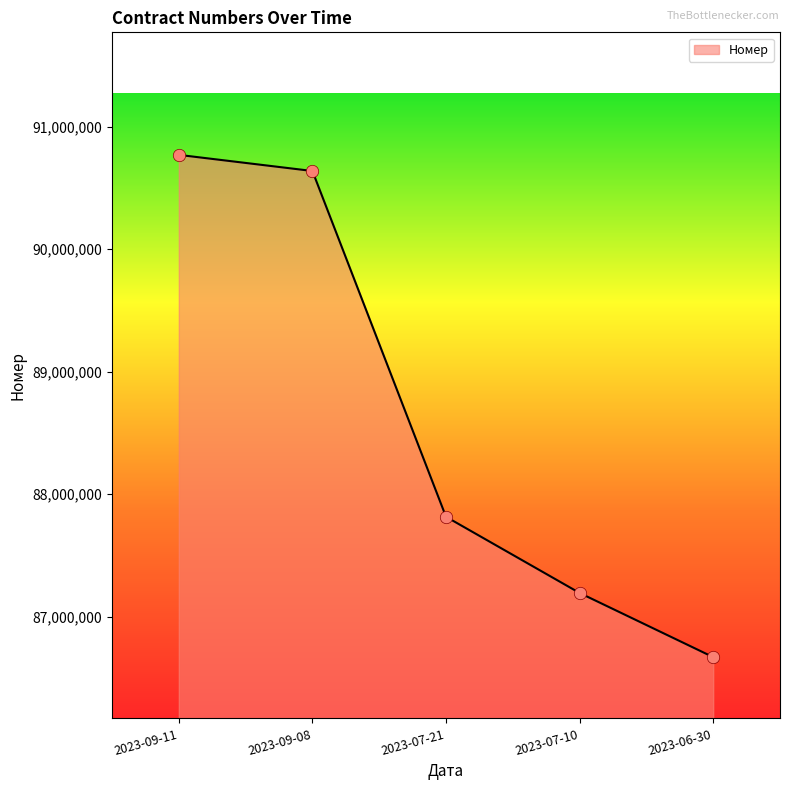

What is the change in value from 2023-07-10 to 2023-06-30?

-523744